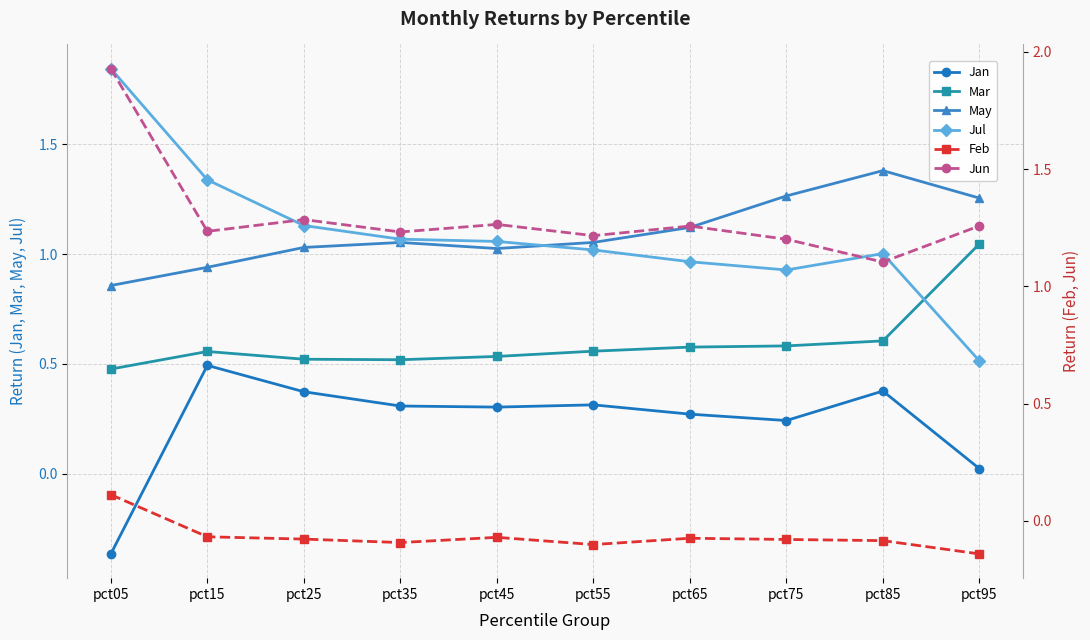

Is it true that Jan equals 0.4 at pct25?

True